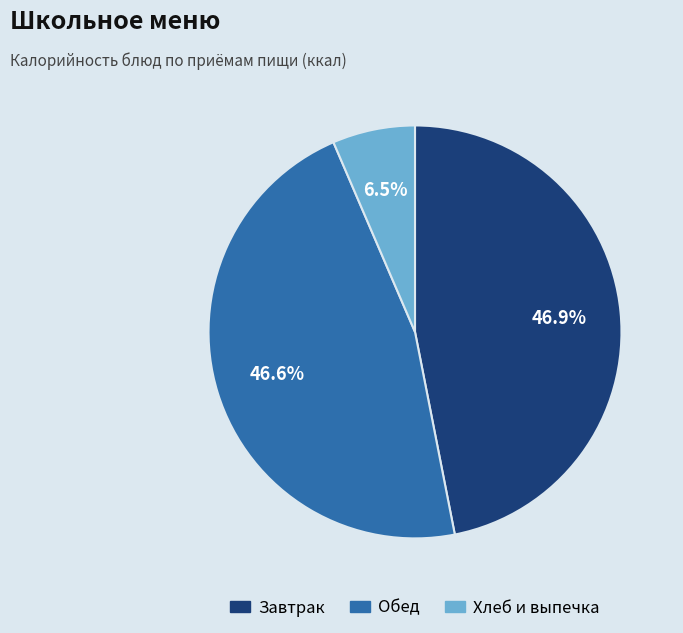

Is there any slice that represents more than half of the pie?

No